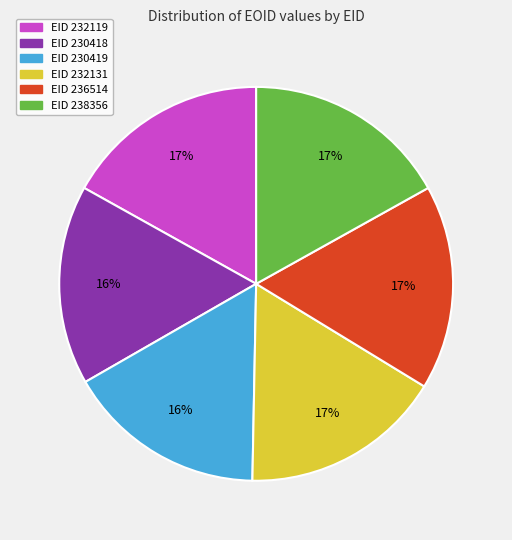

Count the number of slices in the pie.

6